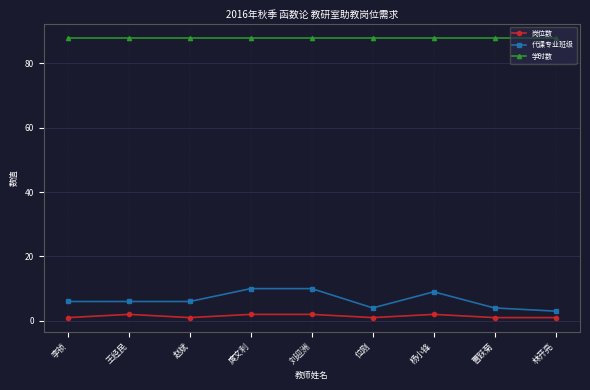

List the series in order of their peak value, lowest first.

岗位数, 代课专业班级, 学时数